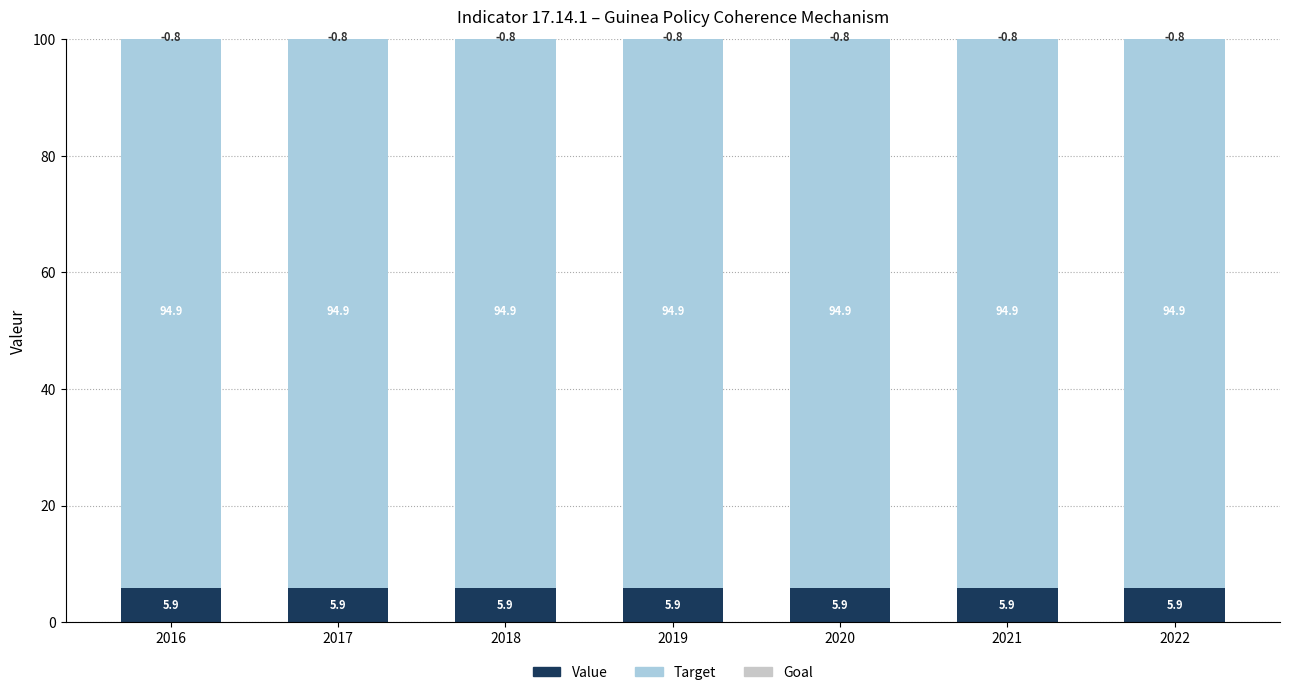

Rank the series by their maximum value, from highest to lowest.

Target, Value, Goal